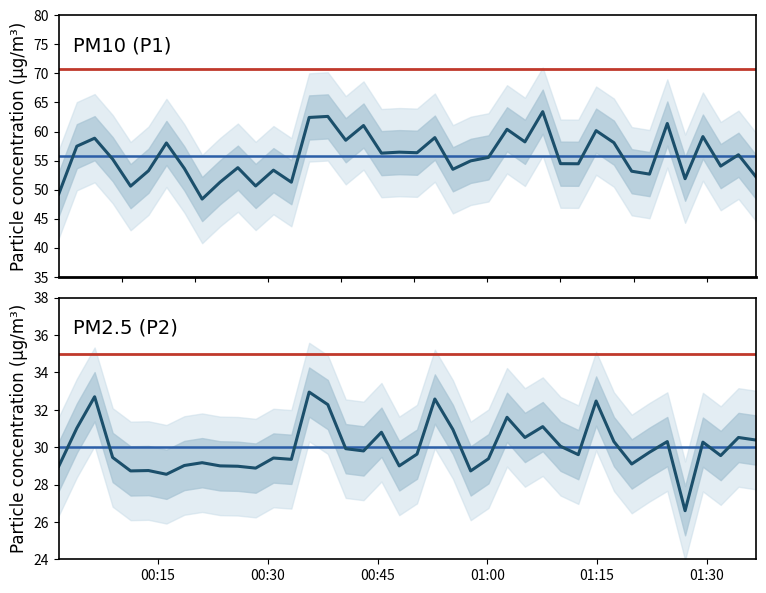

True or false: P2 has a value of 48.6 at 20.

False